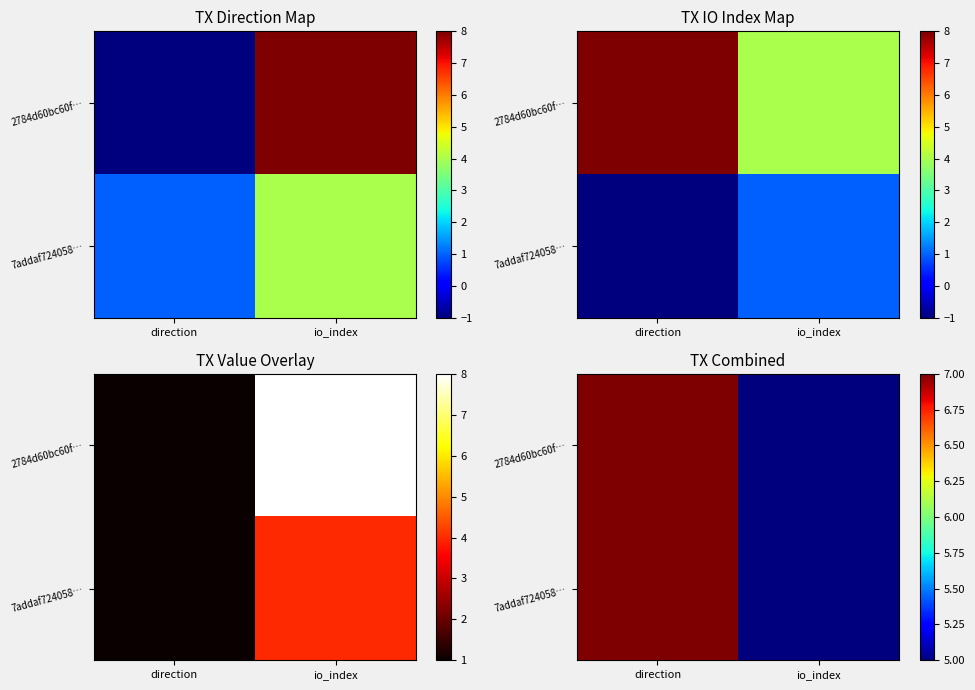

Which series has the largest range (max minus min)?

2784d60bc60f…